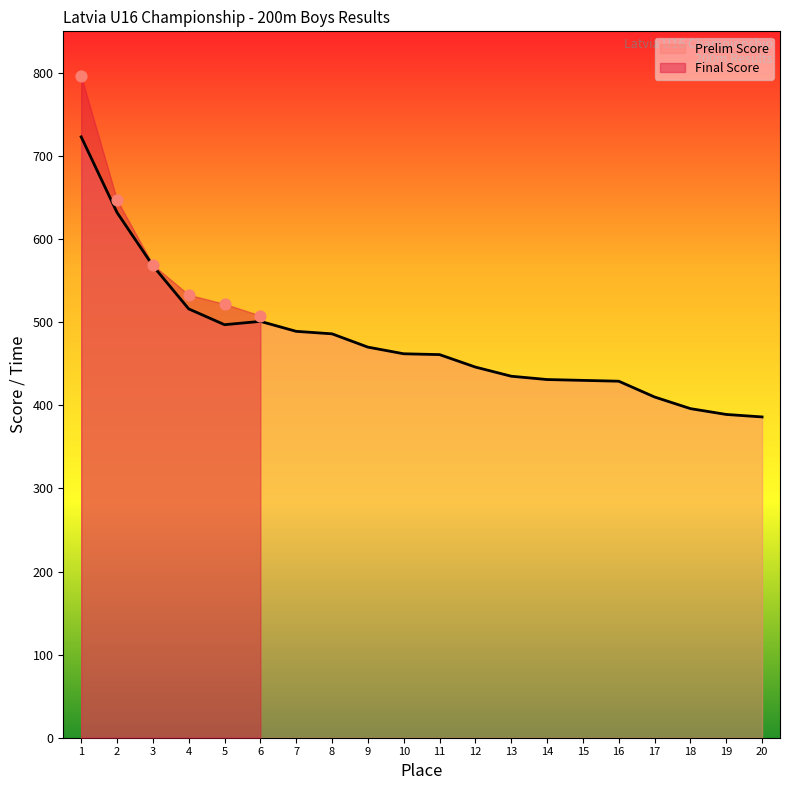

At how many categories does at least one series exceed 197?

20